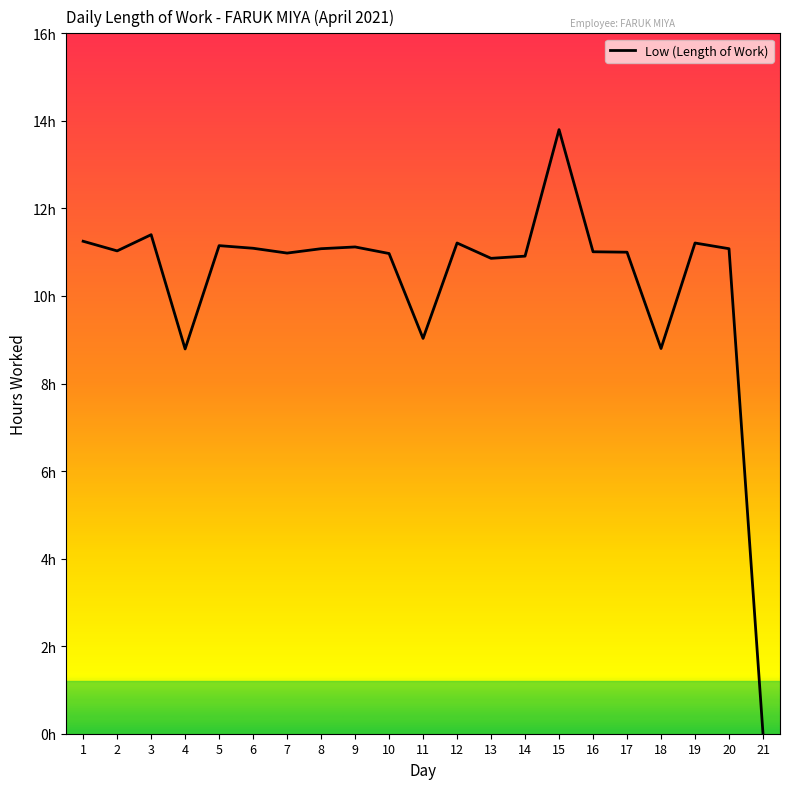

Reading left to right, transcribe all the data shown in this chart.

1=11.2	2=11.0	3=11.4	4=8.8	5=11.2	6=11.1	7=11.0	8=11.1	9=11.1	10=11.0	11=9.0	12=11.2	13=10.9	14=10.9	15=13.8	16=11.0	17=11.0	18=8.8	19=11.2	20=11.1	21=0.0